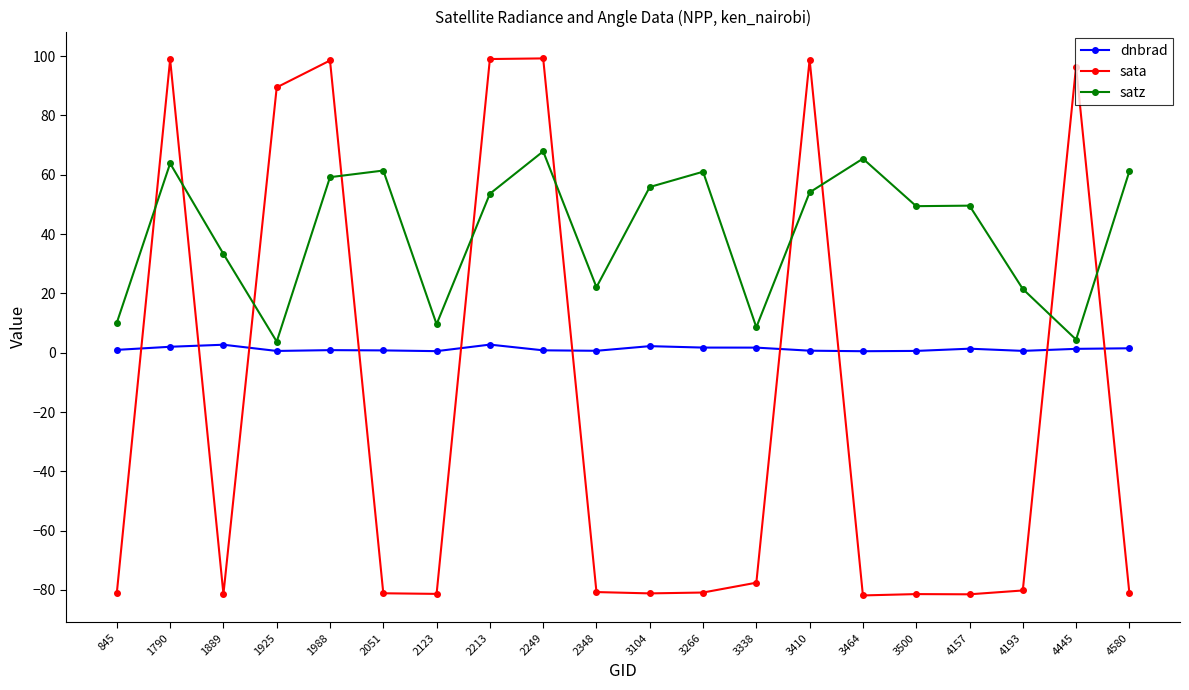

After their last crossing, which series has the higher values: sata or dnbrad?

dnbrad